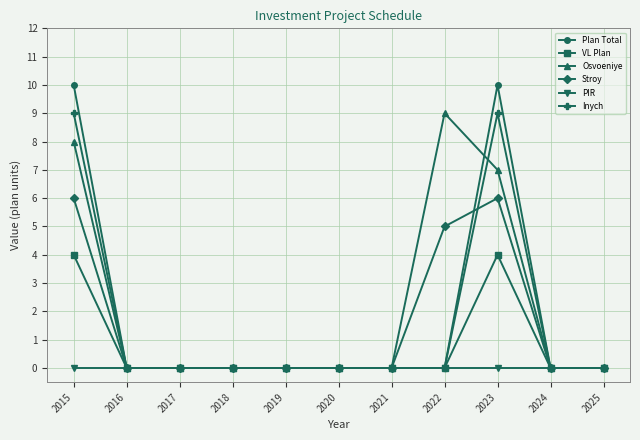

What are all the series names shown in the legend?

Plan Total, VL Plan, Osvoeniye, Stroy, PIR, Inych